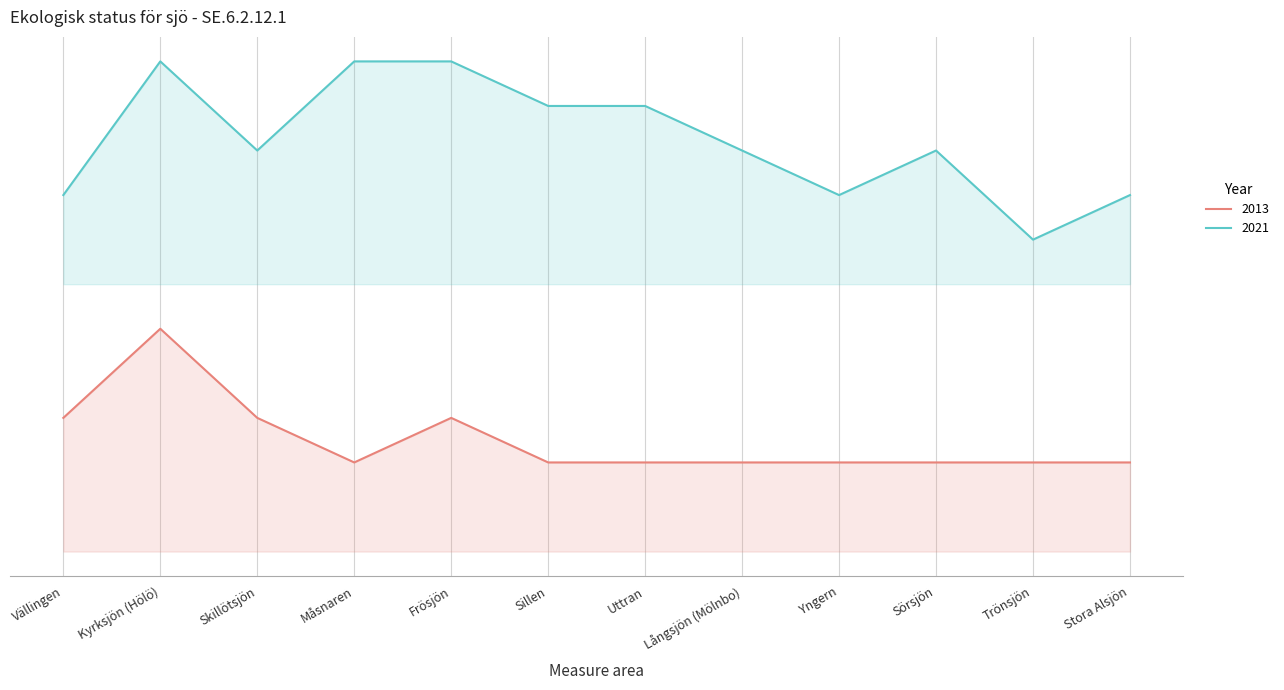

What is the value of the 2013 point at the 2nd from the left?

5